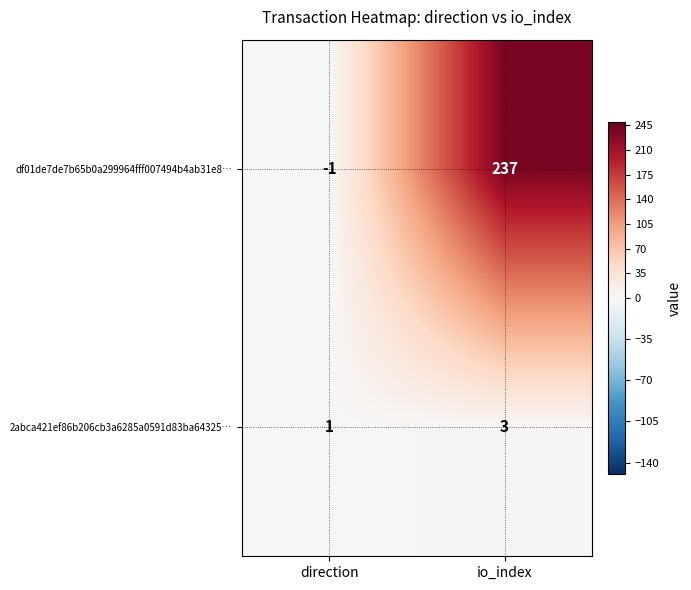

Reading left to right, transcribe all the data shown in this chart.

df01de7de7b65b0a299964fff007494b4ab31e8…: -1	237
2abca421ef86b206cb3a6285a0591d83ba64325…: 1	3